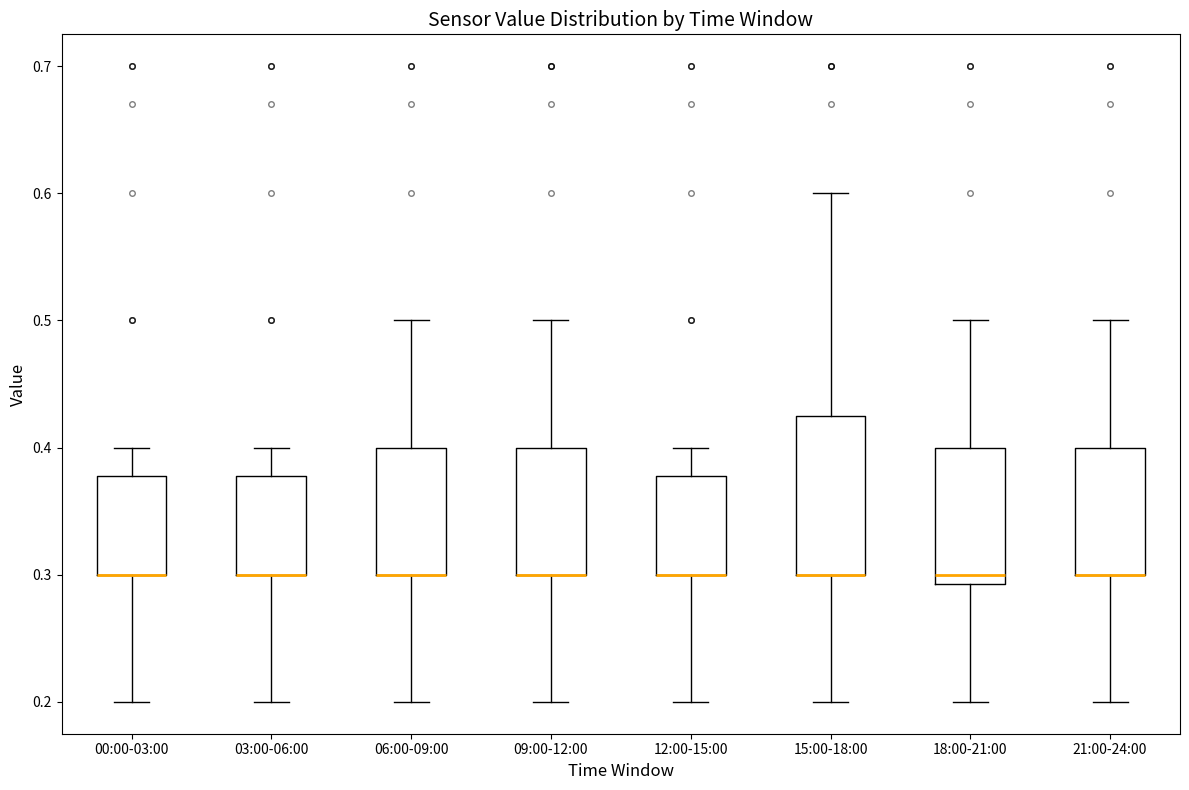

Where does the upper whisker of the box for 21:00-24:00 end on the y-axis? The values are not printed on the chart, so give them approximately, as read against the axis.

0.50